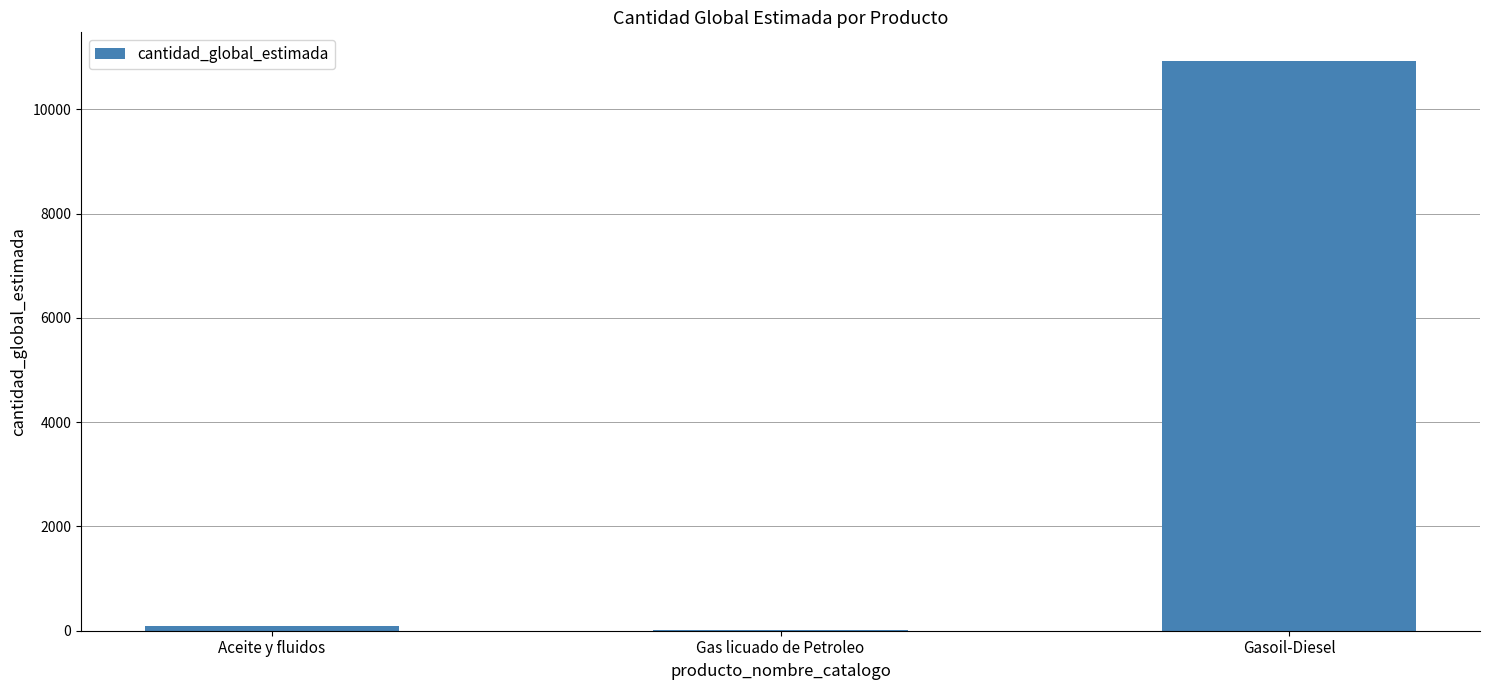

Which has a higher value, Aceite y fluidos or Gasoil-Diesel?

Gasoil-Diesel